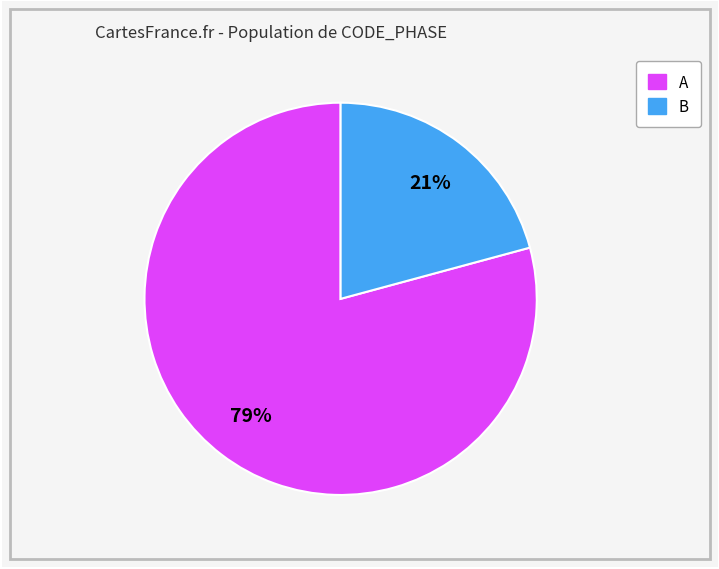

Is there a majority slice in this chart?

Yes